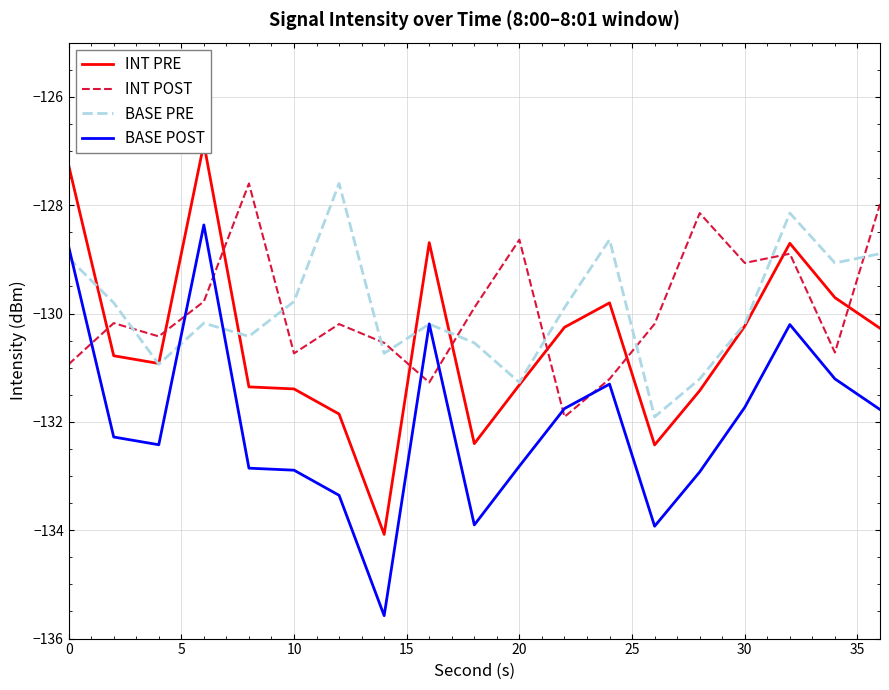

How many intersections are there between BASE PRE and INT PRE?

5